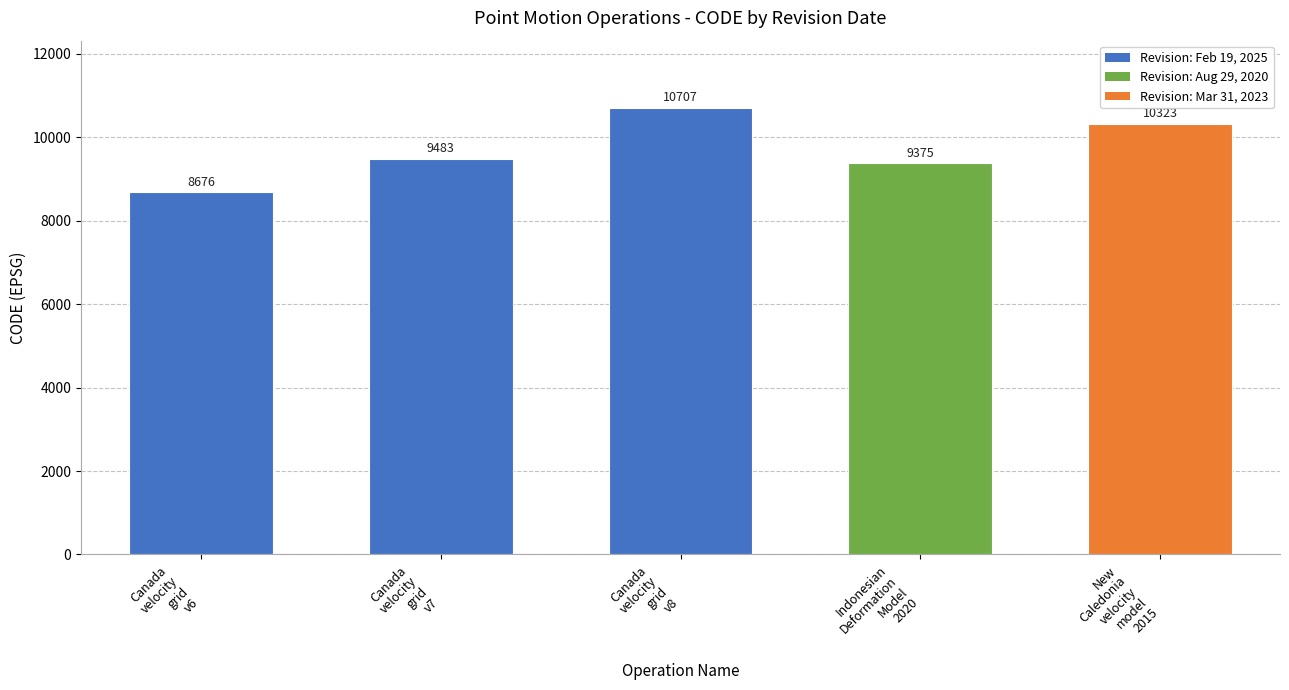

Is it true that the value at Indonesian
Deformation
Model
2020 is 2404?

False